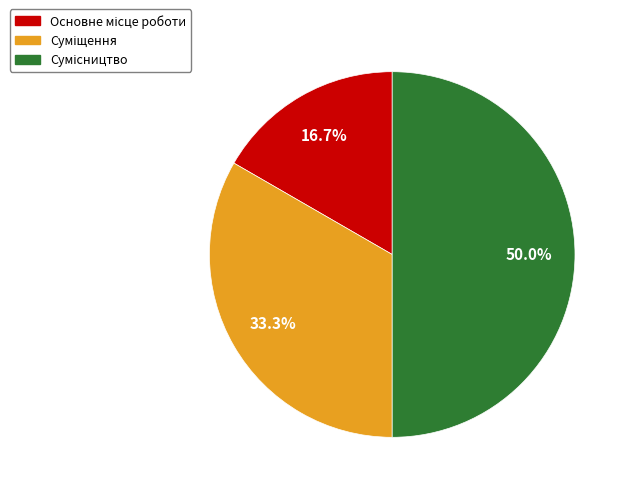

Does Суміщення represent more than half of the total?

No